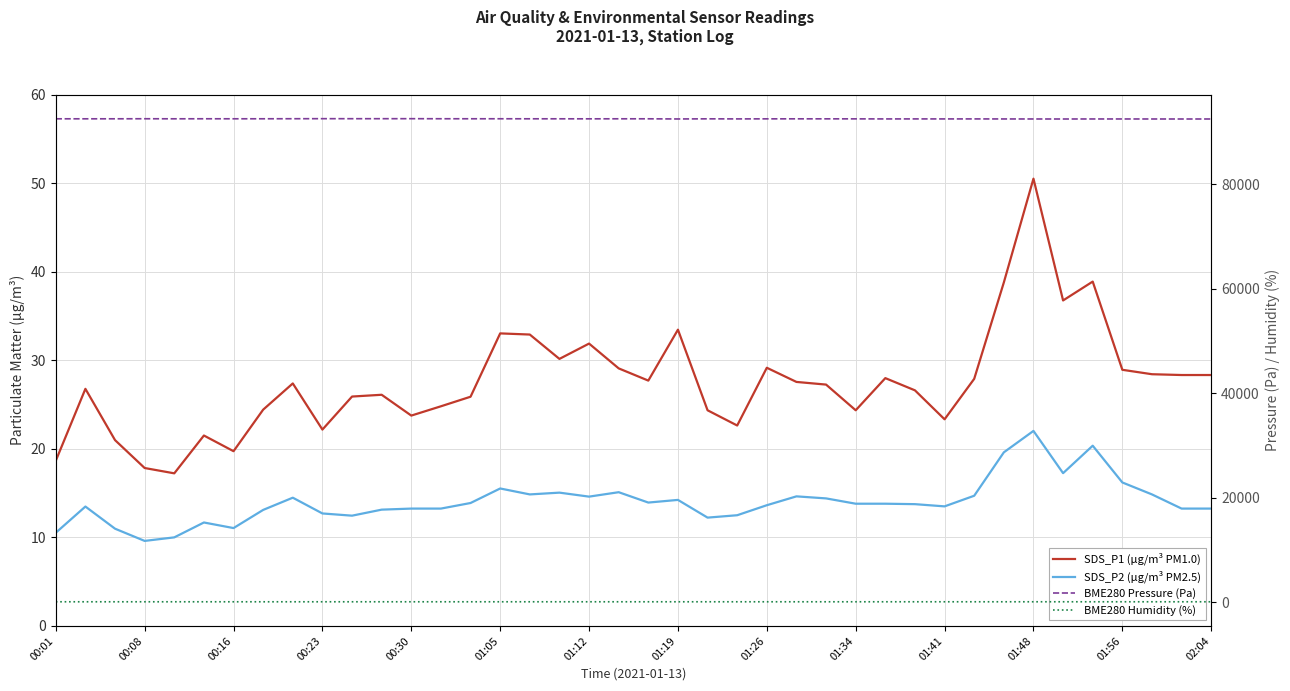

Which label corresponds to the largest value in the chart?

00:23